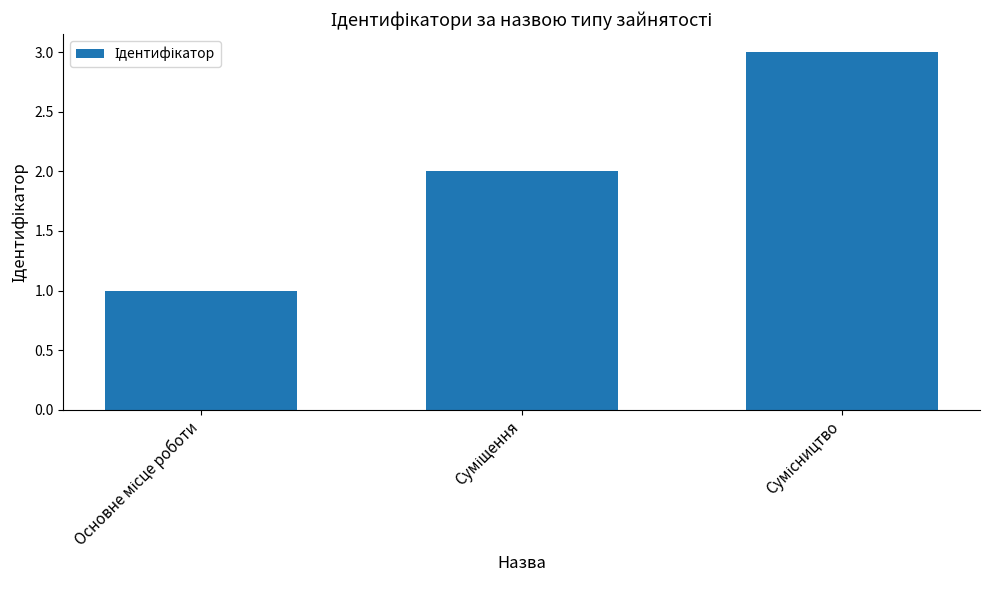

Does the chart contain any negative values?

No